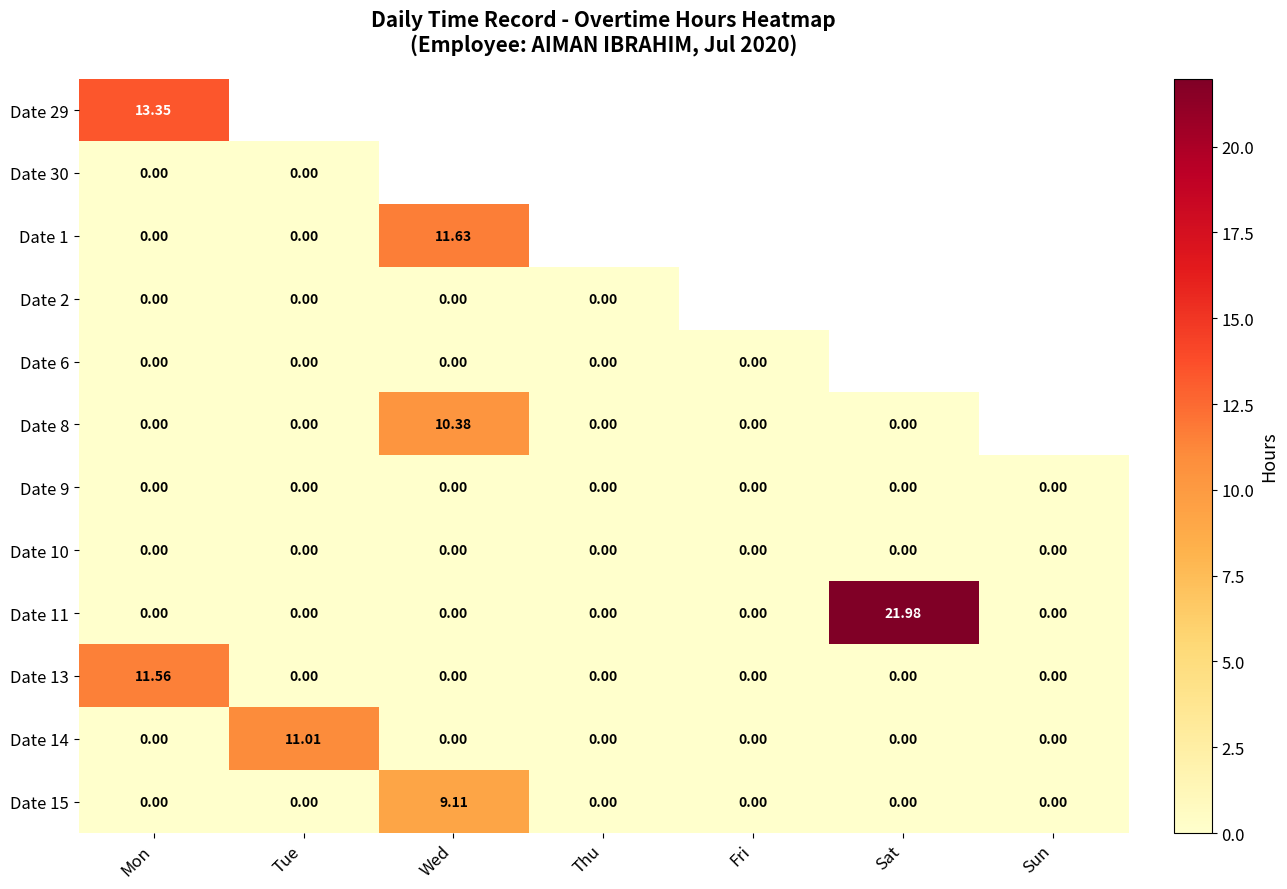

Which category has the highest value in the Date 11 series?

Sat